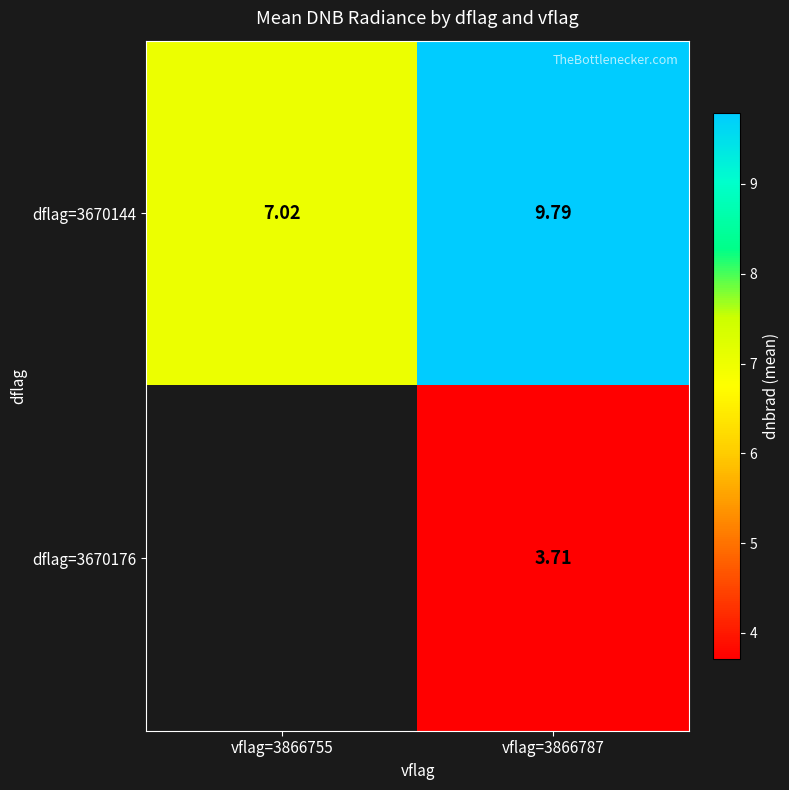

How many distinct data groups are displayed?

2